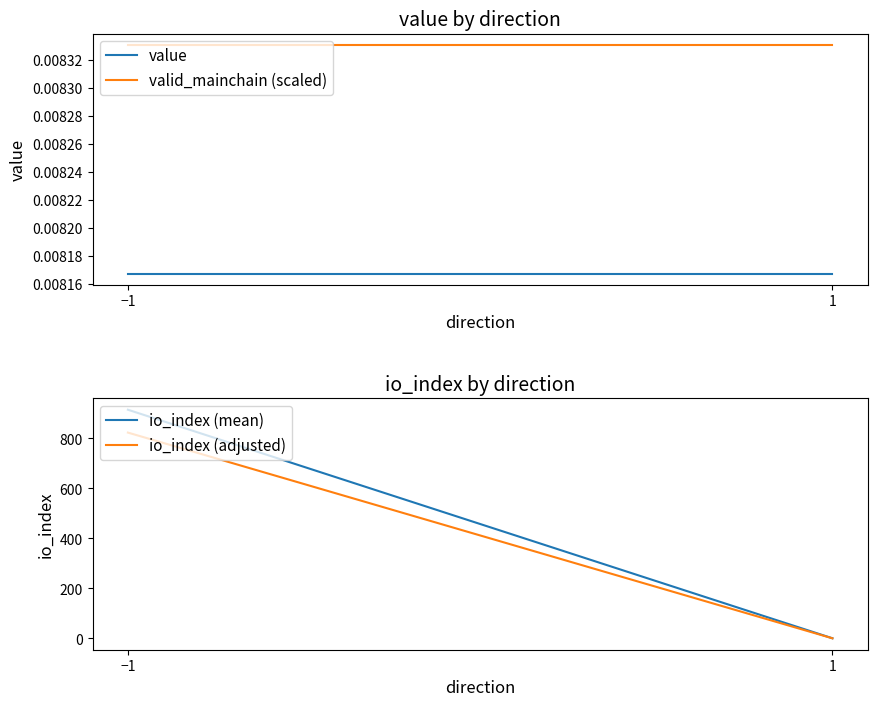

The value of value at −1 is 0.0. True or false?

False